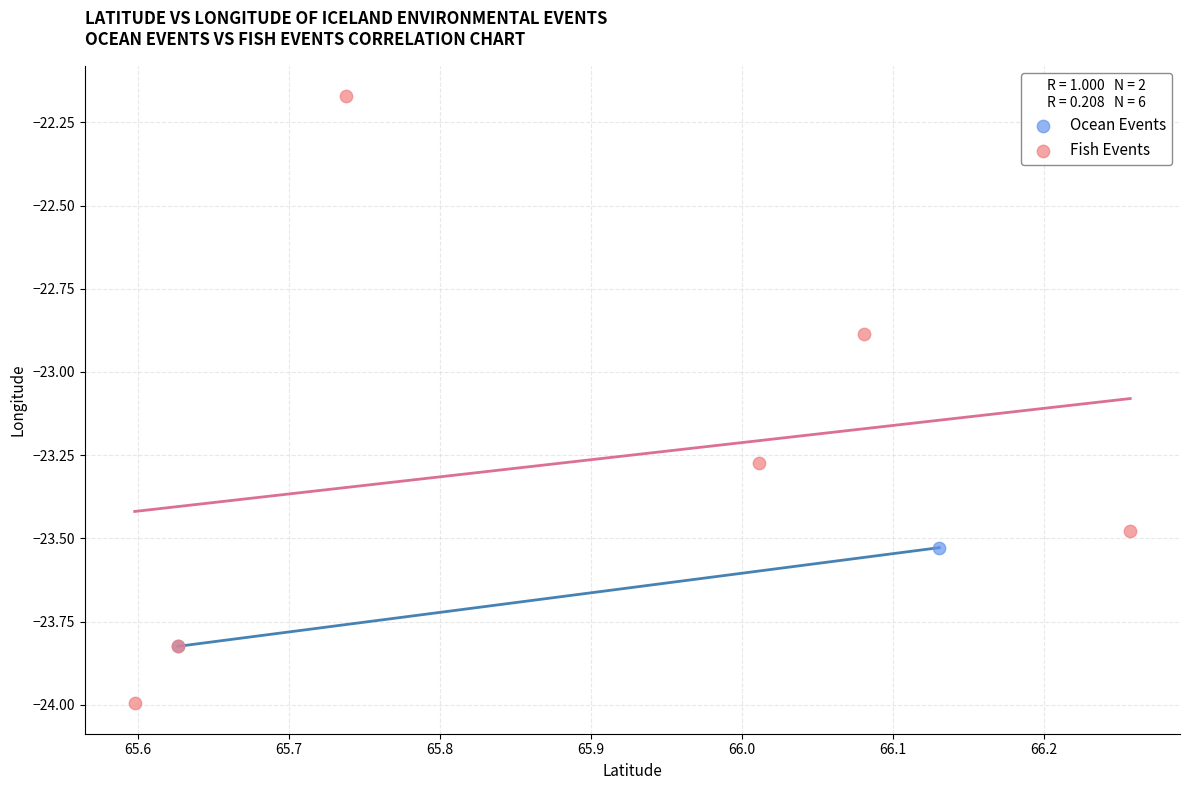

What are all the series names shown in the legend?

Ocean Events, Fish Events